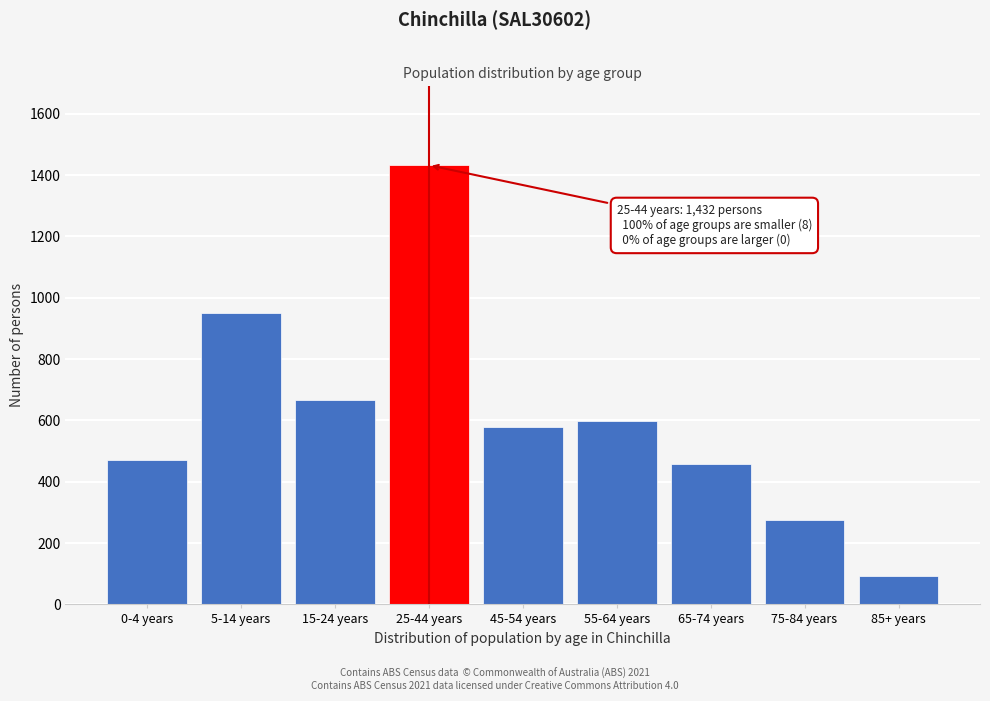

Reading left to right, extract all data points from this chart.

470	951	666	1432	580	598	459	274	94